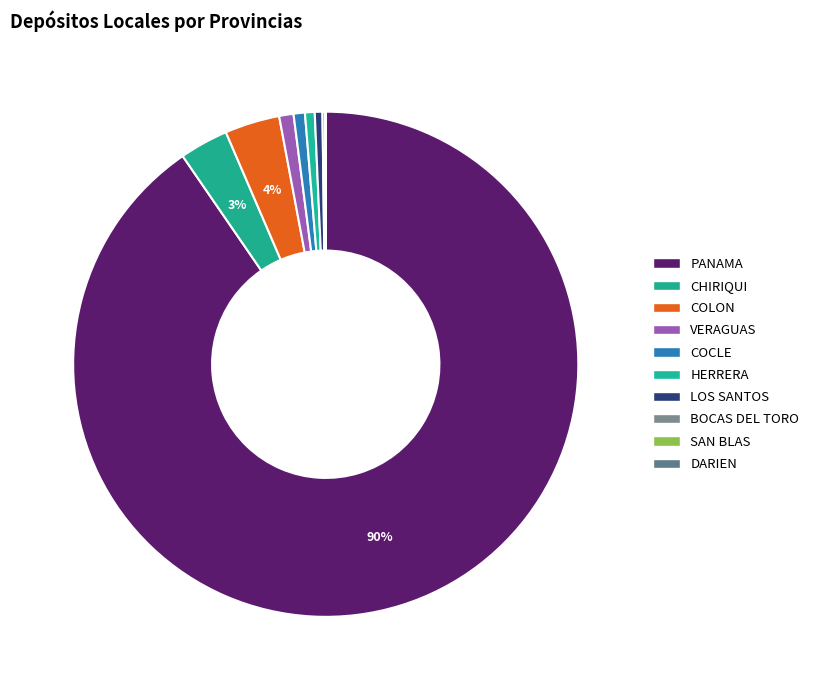

Is there any slice that represents more than half of the pie?

Yes